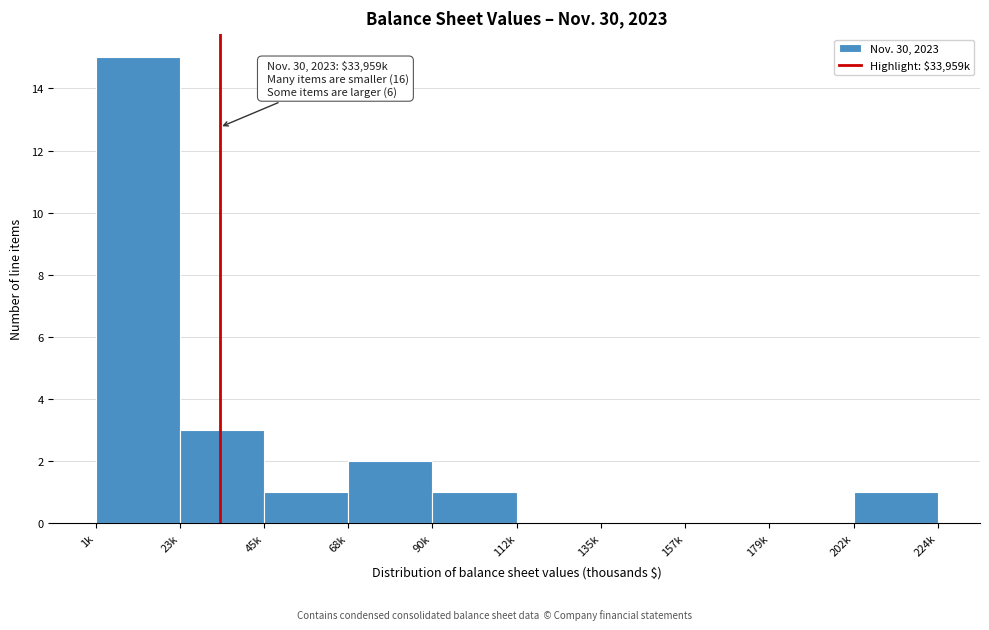

Reading left to right, extract all data points from this chart.

1k=15	23k=3	45k=1	68k=2	90k=1	112k=0	135k=0	157k=0	179k=0	202k=1